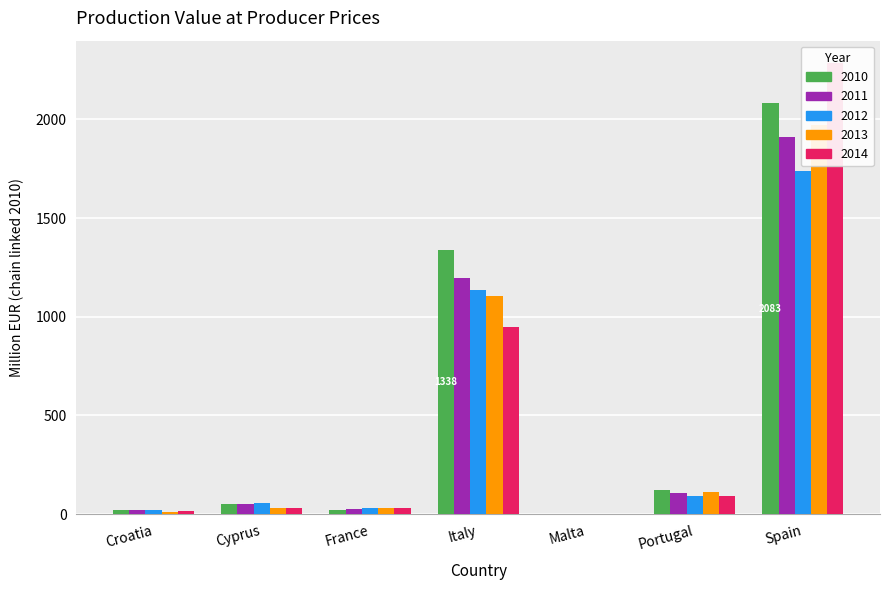

The 2014 series shows 1.8 at Malta. True or false?

False